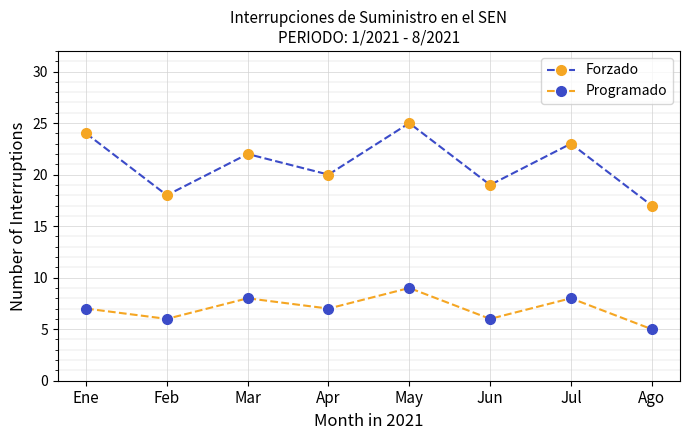

The Programado series shows 7 at Apr. True or false?

True